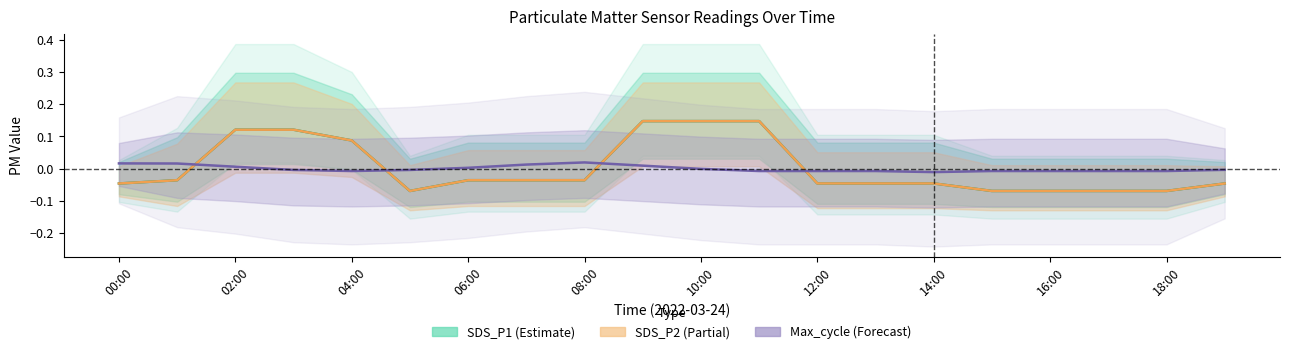

What is the difference between the maximum and minimum values in the SDS_P2 (Partial) series?

0.2